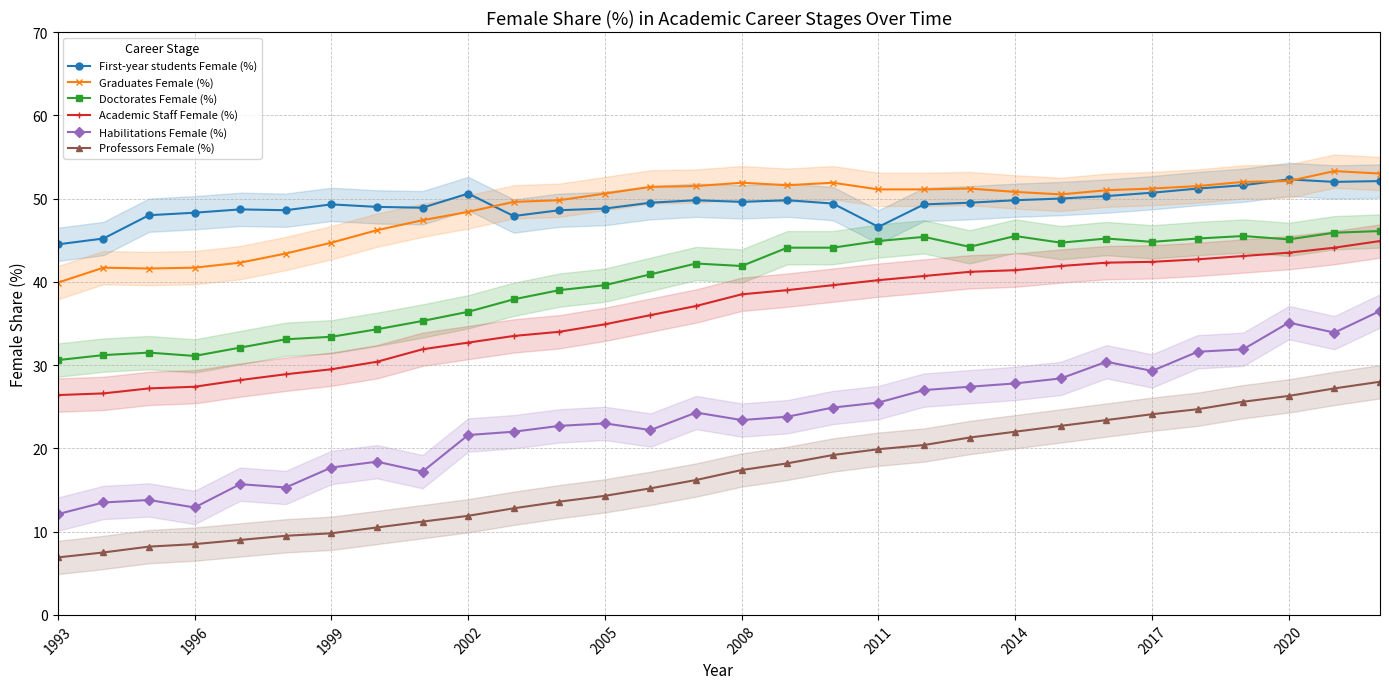

What is the difference between the maximum and minimum values in the Doctorates Female (%) series?

15.5